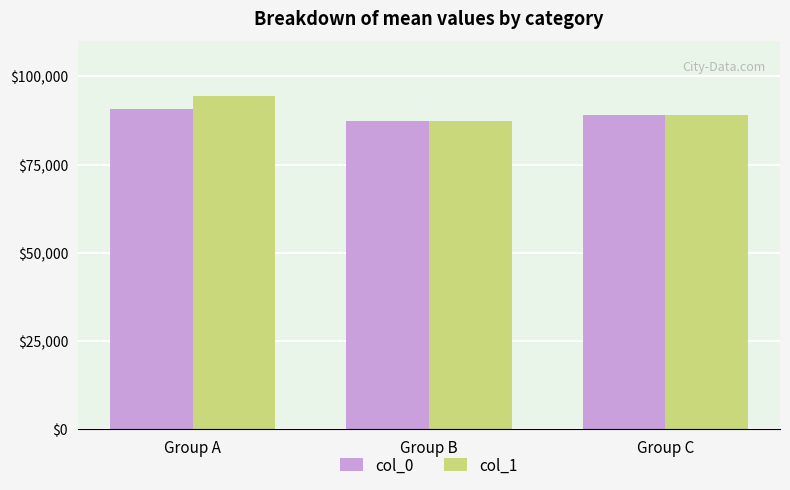

Which series has the widest spread of values?

col_1